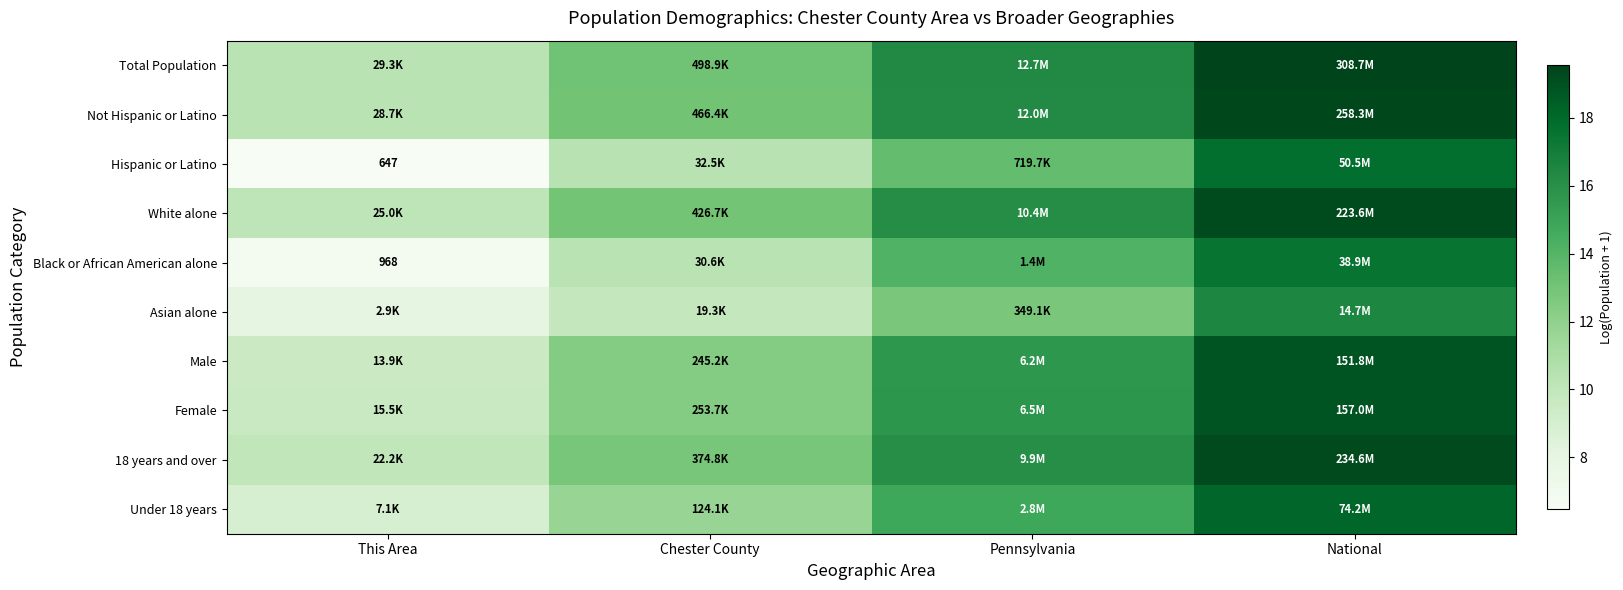

Which has a higher value, Pennsylvania or This Area?

Pennsylvania